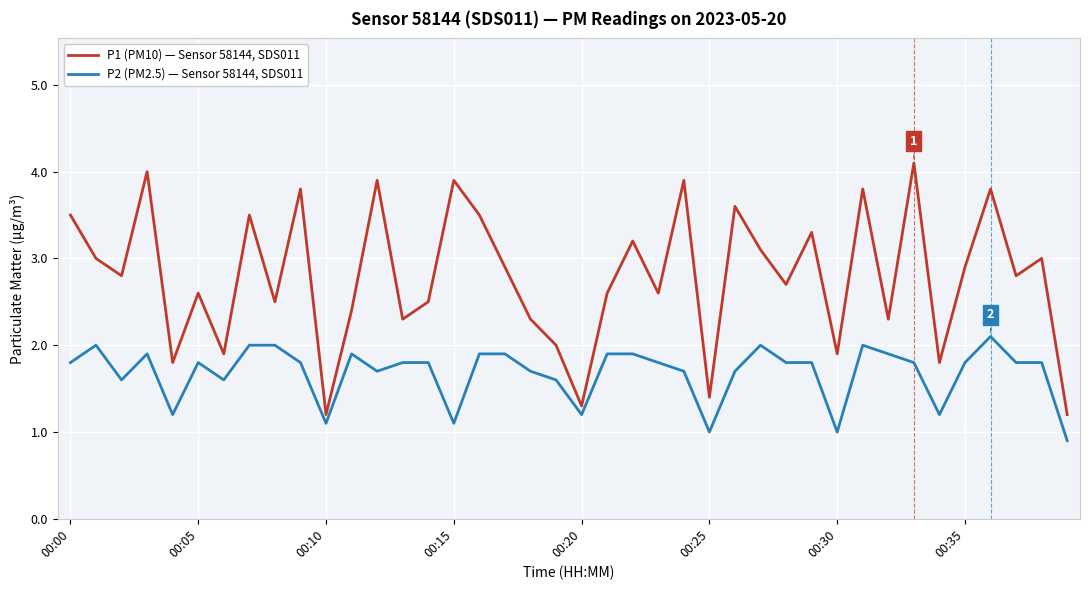

Which series has the largest total across all categories?

P1 (PM10) — Sensor 58144, SDS011